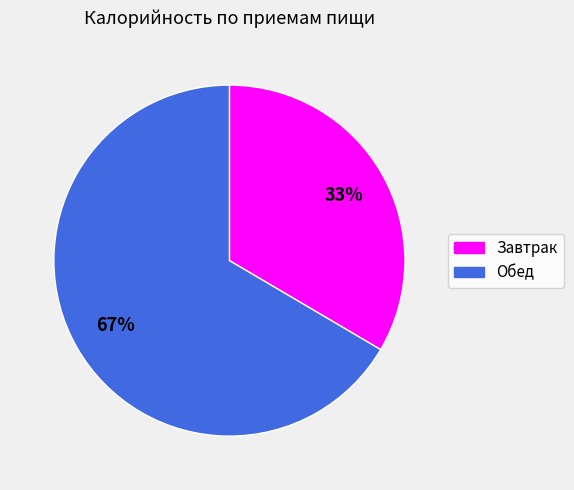

Approximately how many times larger is the value at Завтрак compared to Обед?

0.5